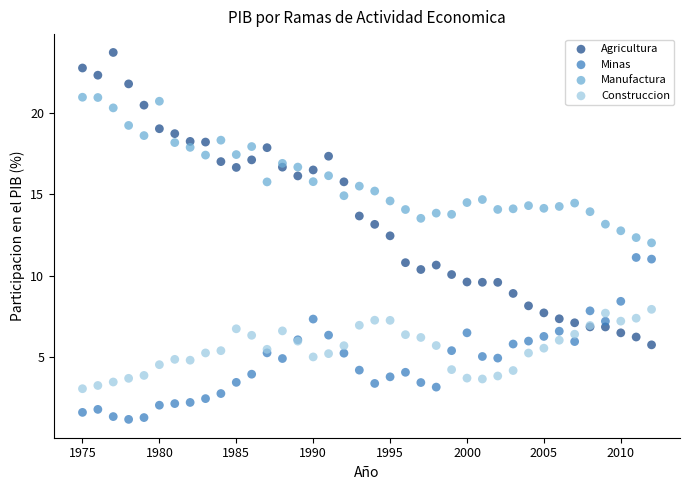

Which series reaches the minimum Y coordinate?

Minas